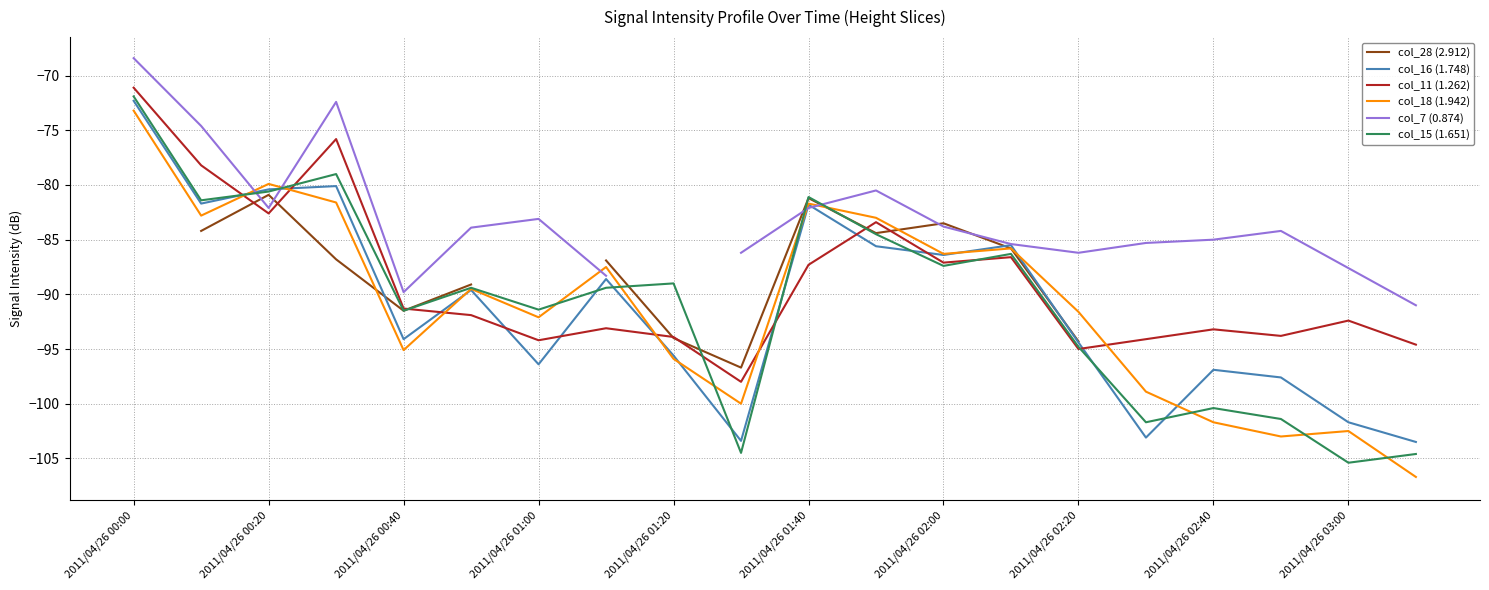

How many lines are shown in the chart?

6